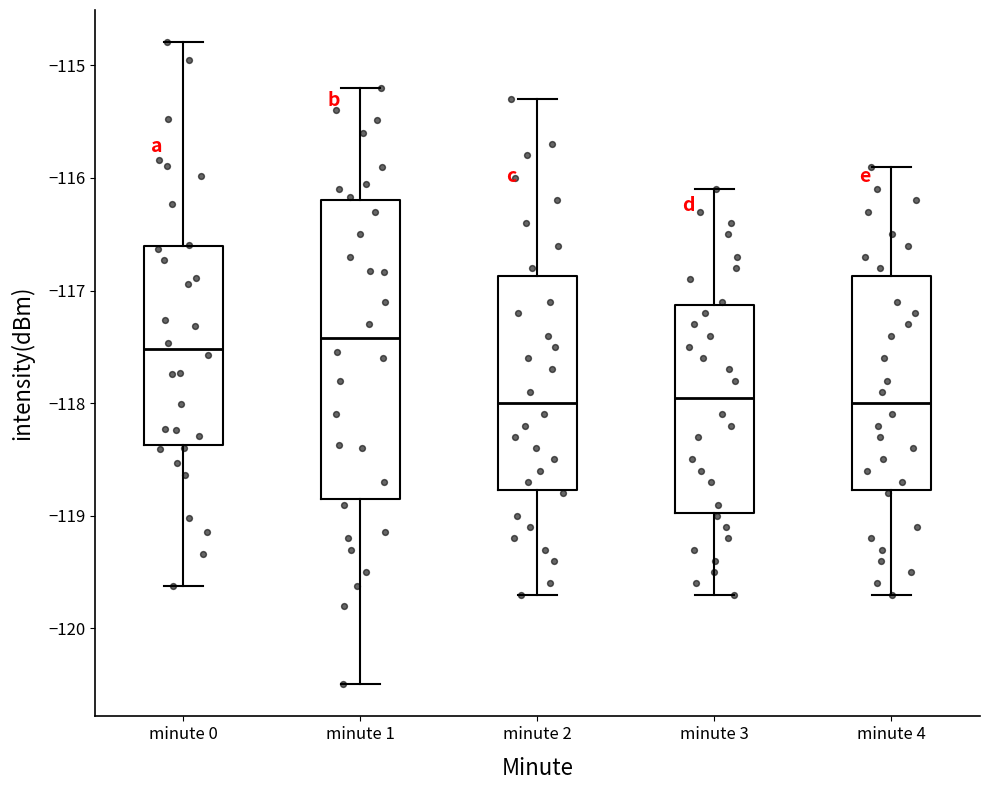

Reading left to right, read every box against the y-axis: the position of its median line, the range the box covers, and the ends of its whiskers. The values are not printed on the chart, so give them approximately, as read against the axis.

minute 0: median -117.5, box -118.4 to -116.6, whiskers -119.6 to -114.8
minute 1: median -117.4, box -118.8 to -116.2, whiskers -120.5 to -115.2
minute 2: median -118.0, box -118.8 to -116.9, whiskers -119.7 to -115.3
minute 3: median -117.9, box -119.0 to -117.1, whiskers -119.7 to -116.1
minute 4: median -118.0, box -118.8 to -116.9, whiskers -119.7 to -115.9